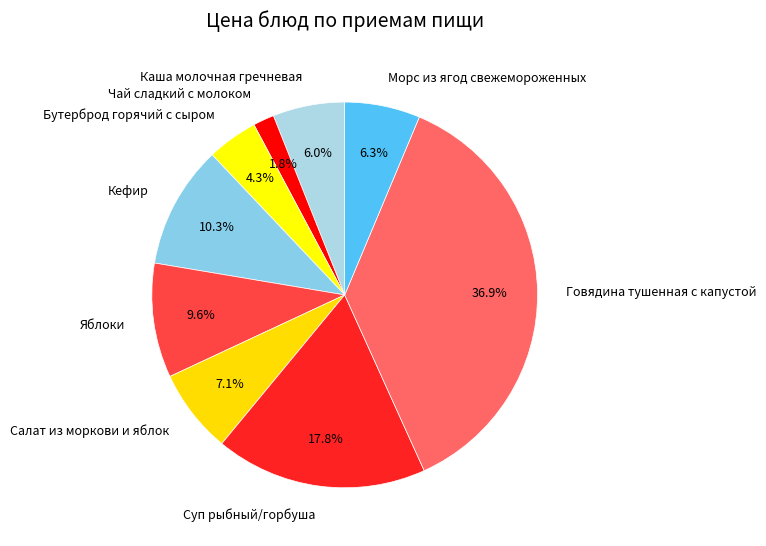

Between Салат из моркови и яблок and Говядина тушенная с капустой, which is larger?

Говядина тушенная с капустой